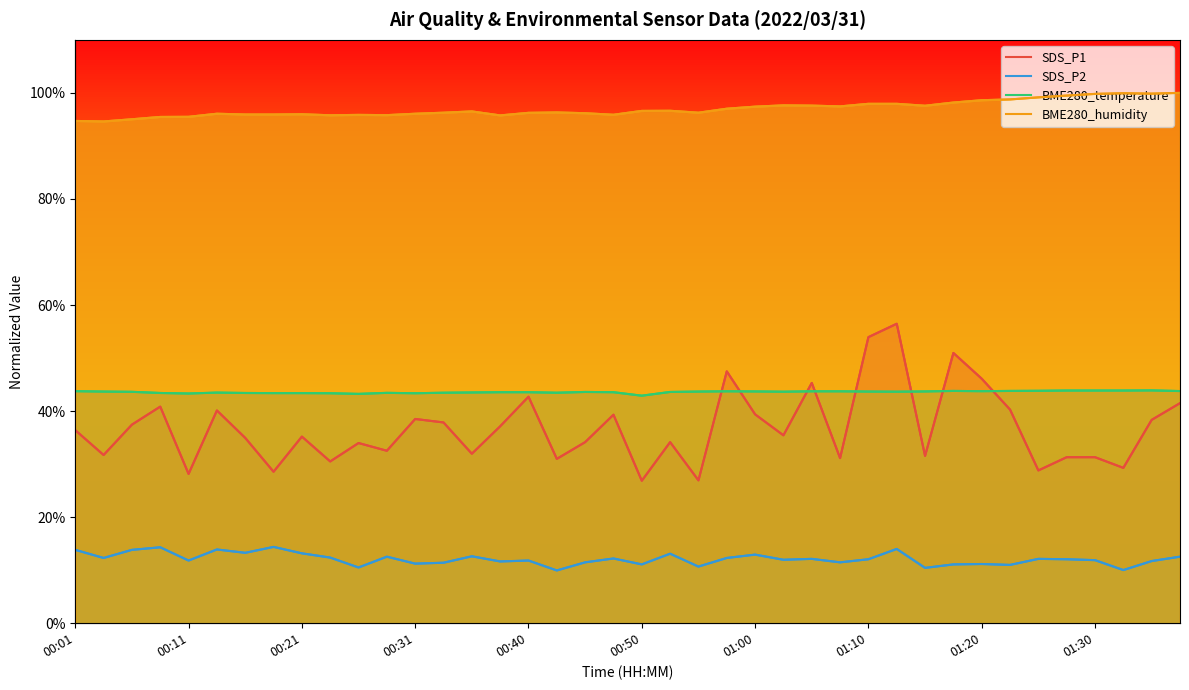

What is the minimum value shown in the chart?

0.1